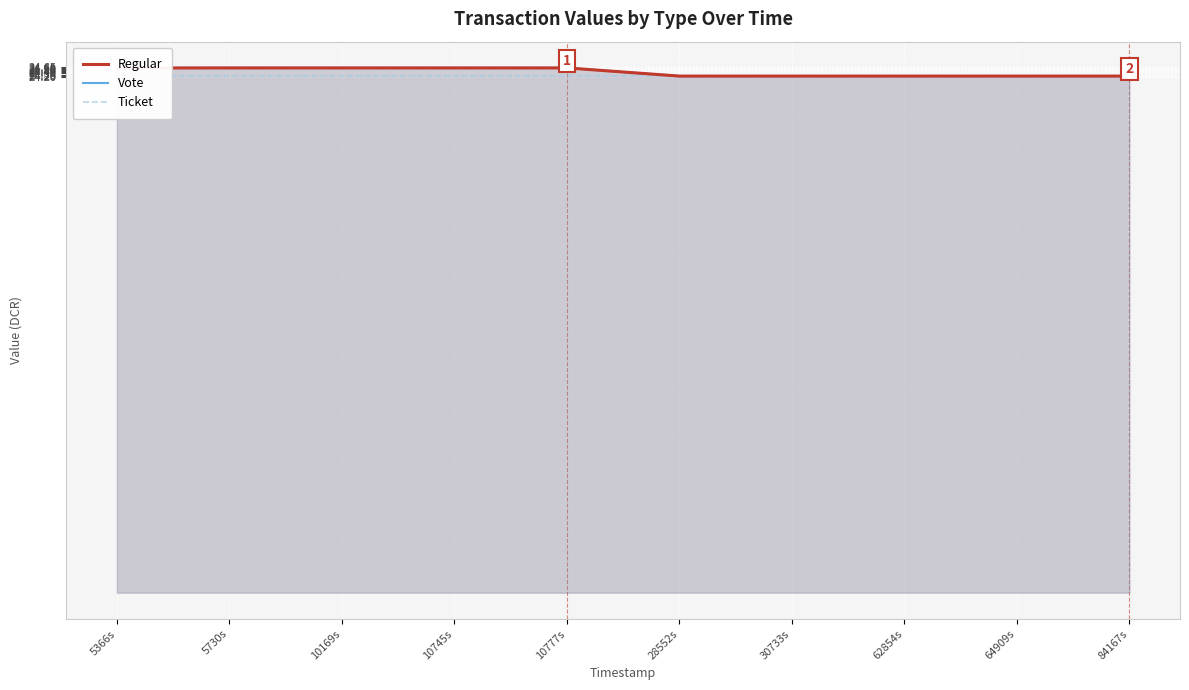

How many lines are shown in the chart?

3